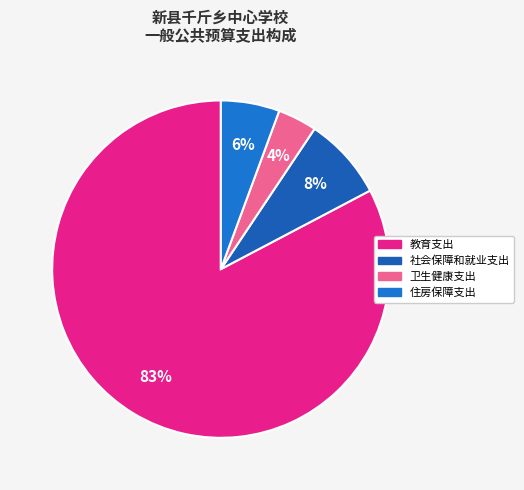

The 住房保障支出 slice represents 16% of the pie. True or false?

False